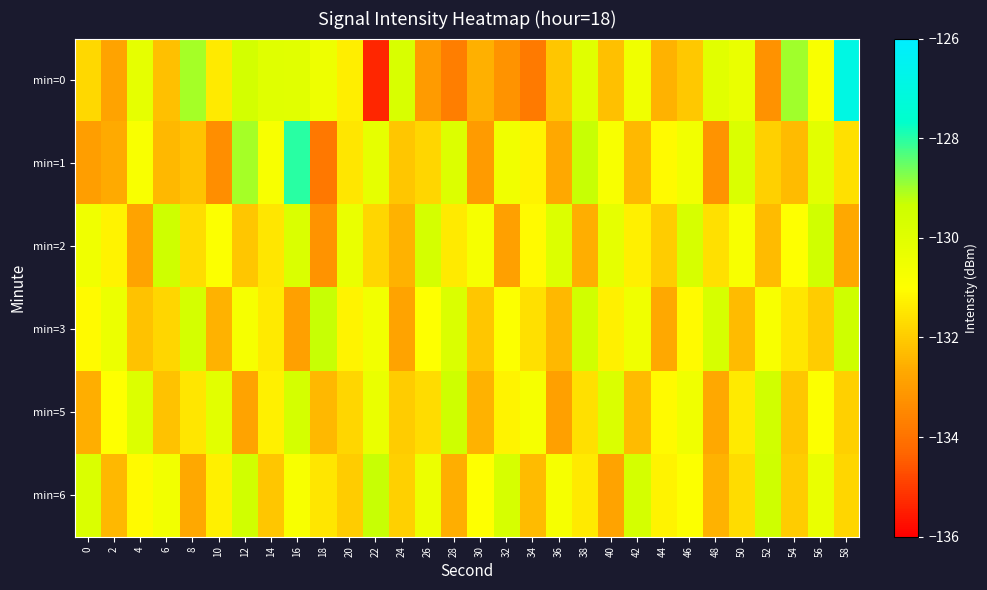

Reading left to right, extract all data points from this chart.

min=0: 0=-131.8	2=-132.8	4=-130.2	6=-132.2	8=-129.0	10=-131.4	12=-129.6	14=-130.0	16=-130.0	18=-130.5	20=-131.3	22=-135.3	24=-129.7	26=-133.0	28=-133.7	30=-132.6	32=-133.2	34=-133.8	36=-132.1	38=-130.0	40=-132.2	42=-130.5	44=-132.5	46=-132.1	48=-130.0	50=-130.3	52=-133.3	54=-129.0	56=-130.8	58=-126.9
min=1: 0=-132.9	2=-132.7	4=-130.8	6=-132.4	8=-132.1	10=-133.3	12=-129.0	14=-130.8	16=-128.0	18=-133.9	20=-131.5	22=-130.2	24=-132.1	26=-131.8	28=-129.9	30=-133.0	32=-130.5	34=-131.2	36=-132.7	38=-129.3	40=-130.8	42=-132.4	44=-131.1	46=-130.6	48=-133.2	50=-129.8	52=-131.9	54=-132.3	56=-130.1	58=-131.6
min=2: 0=-130.5	2=-131.2	4=-132.8	6=-129.4	8=-131.7	10=-130.9	12=-132.1	14=-131.5	16=-129.8	18=-133.2	20=-130.3	22=-131.8	24=-132.5	26=-129.6	28=-131.4	30=-130.7	32=-132.9	34=-131.1	36=-129.9	38=-132.6	40=-130.2	42=-131.3	44=-132.0	46=-129.7	48=-131.6	50=-130.8	52=-132.3	54=-131.0	56=-129.5	58=-132.7
min=3: 0=-131.1	2=-130.4	4=-132.2	6=-131.8	8=-129.6	10=-132.5	12=-130.7	14=-131.4	16=-132.9	18=-129.3	20=-131.2	22=-130.6	24=-132.8	26=-131.0	28=-129.8	30=-132.1	32=-130.9	34=-131.6	36=-132.4	38=-129.5	40=-131.3	42=-130.5	44=-132.7	46=-131.1	48=-129.7	50=-132.3	52=-130.8	54=-131.5	56=-132.0	58=-129.4
min=5: 0=-132.6	2=-131.0	4=-129.9	6=-132.2	8=-131.5	10=-130.1	12=-132.8	14=-131.3	16=-129.6	18=-132.4	20=-131.8	22=-130.3	24=-132.0	26=-131.7	28=-129.4	30=-132.5	32=-131.2	34=-130.7	36=-132.9	38=-131.6	40=-129.8	42=-132.3	44=-131.1	46=-130.5	48=-132.7	50=-131.4	52=-129.5	54=-132.1	56=-130.9	58=-131.9
min=6: 0=-129.8	2=-132.4	4=-131.1	6=-130.6	8=-132.7	10=-131.3	12=-129.5	14=-132.1	16=-130.8	18=-131.5	20=-132.0	22=-129.3	24=-131.9	26=-130.4	28=-132.6	30=-131.0	32=-129.7	34=-132.3	36=-130.7	38=-131.4	40=-132.8	42=-129.6	44=-131.2	46=-130.9	48=-132.5	50=-131.7	52=-129.4	54=-132.0	56=-130.3	58=-131.8